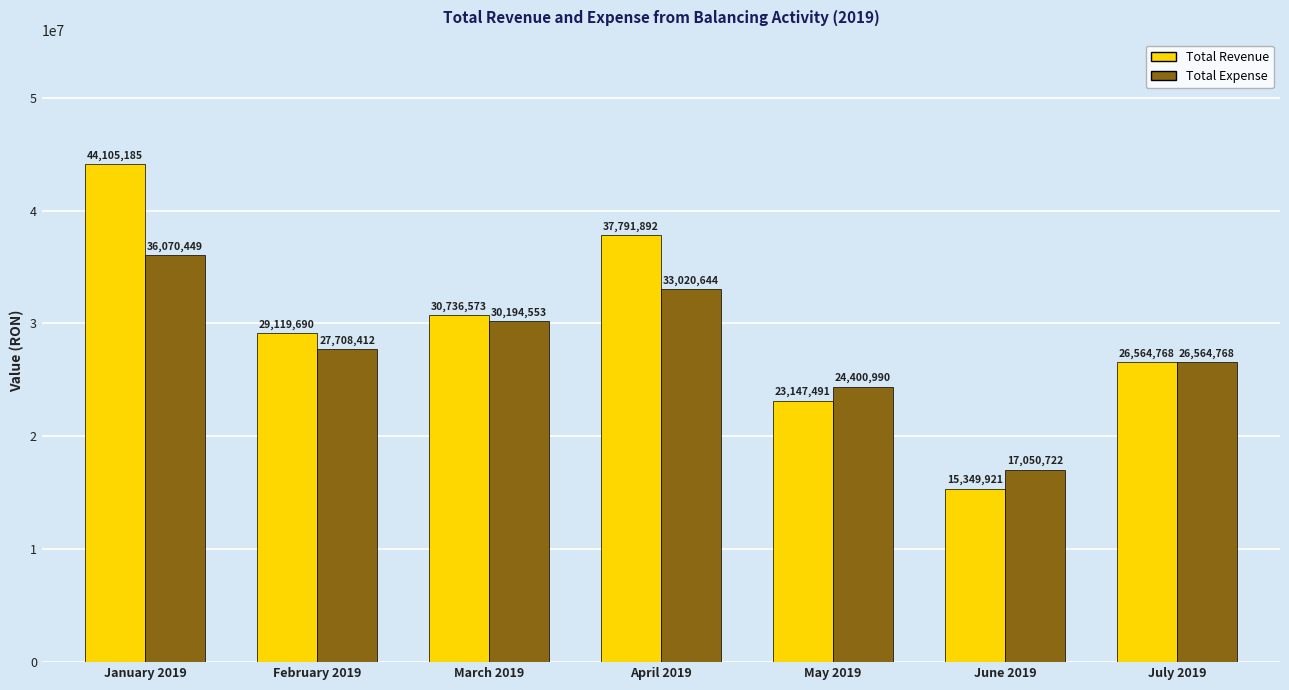

The value of Total Revenue at July 2019 is 12092344.9. True or false?

False